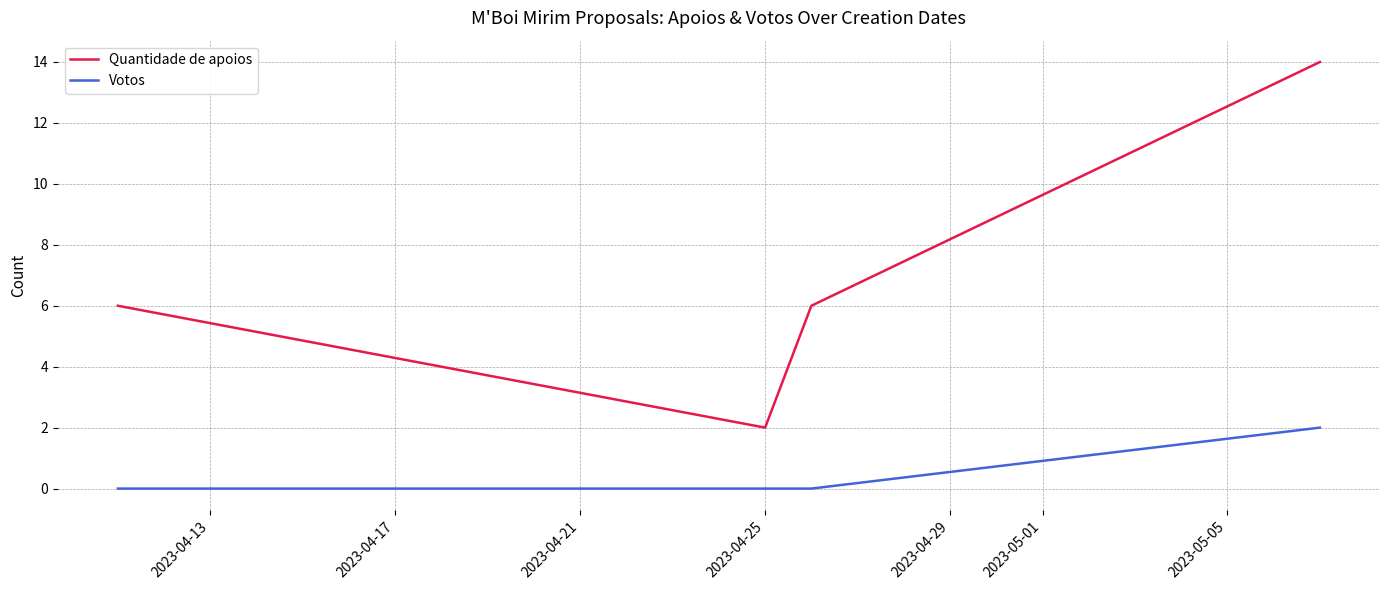

Reading right to left, what are all the values shown in this chart?

Quantidade de apoios: 14	6	2	6
Votos: 2	0	0	0